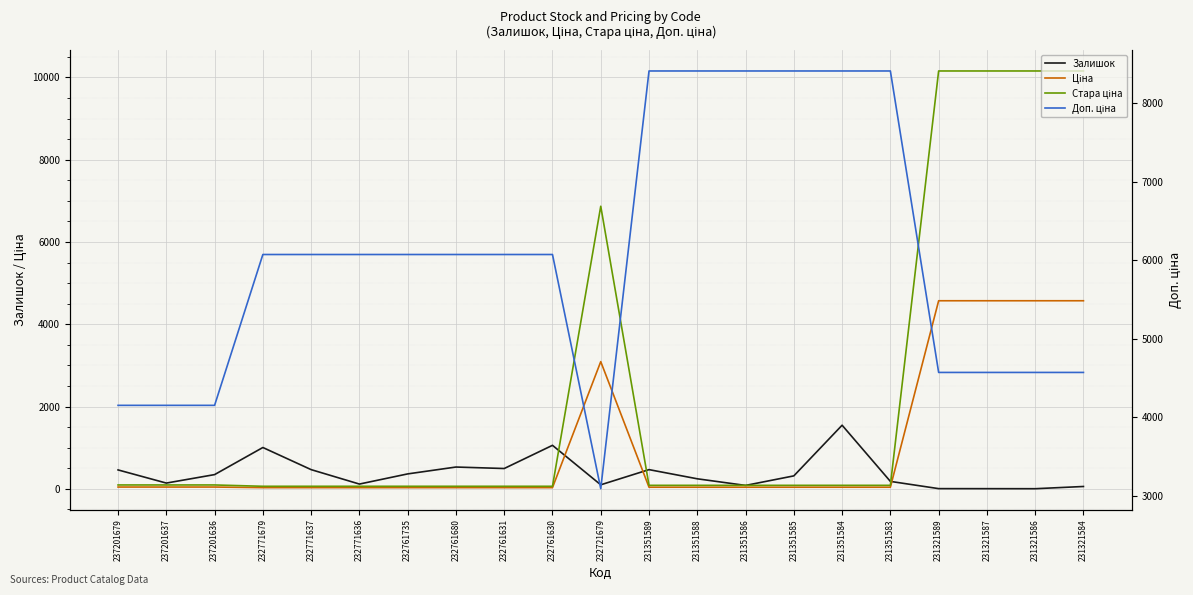

Does the chart display data point markers on the line(s)?

No